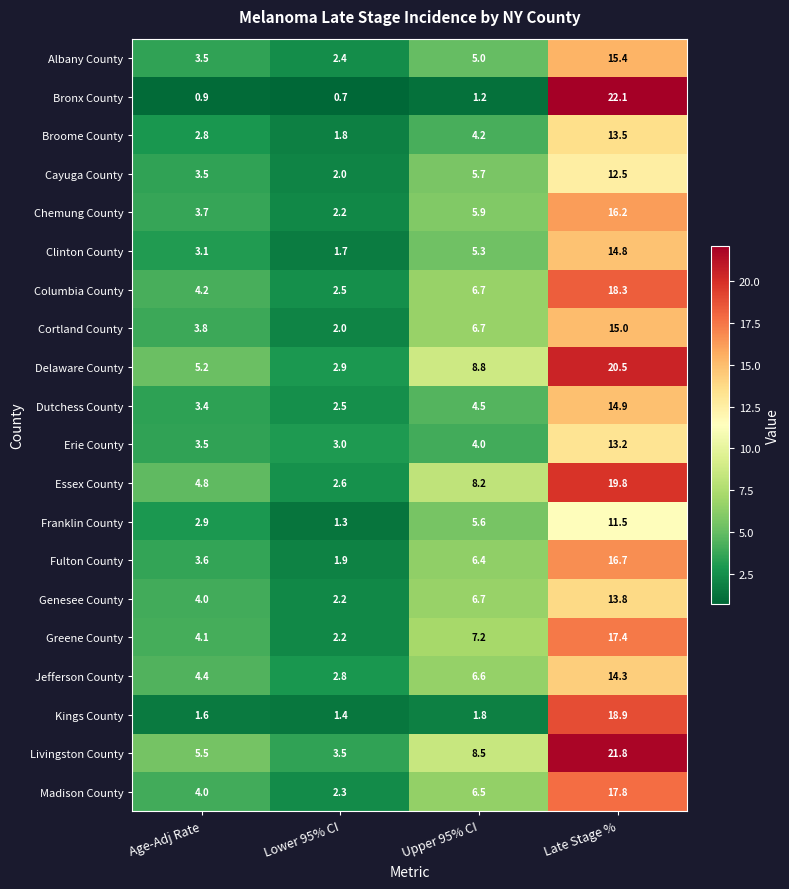

What is the approximate value of Livingston County at Late Stage %?

21.8